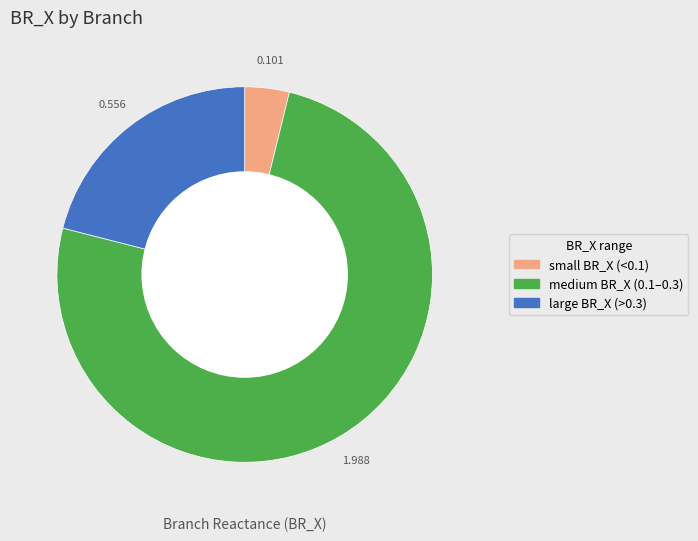

Is there a majority slice in this chart?

Yes